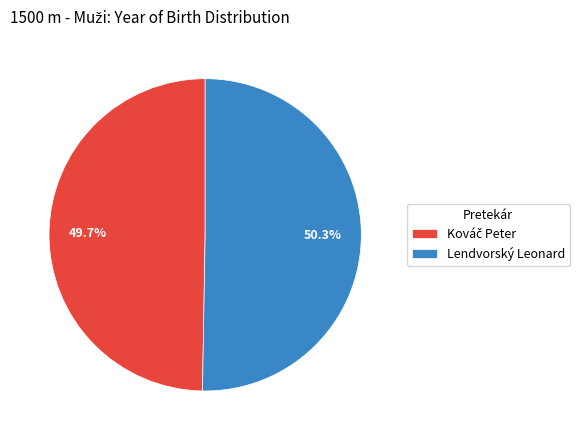

True or false: Lendvorský Leonard accounts for 58% of the total.

False